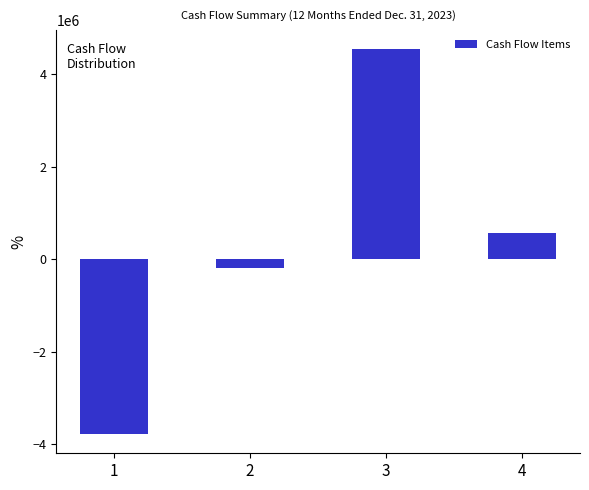

Reading left to right, list all the values displayed in this chart.

1=-3783473	2=-190998	3=4547623	4=573152